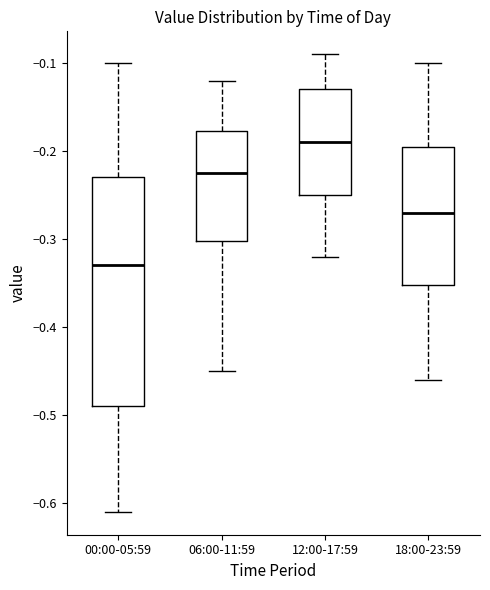

Reading left to right, read every box against the y-axis: the position of its median line, the range the box covers, and the ends of its whiskers. The values are not printed on the chart, so give them approximately, as read against the axis.

00:00-05:59: median -0.33, box -0.49 to -0.23, whiskers -0.61 to -0.10
06:00-11:59: median -0.22, box -0.30 to -0.18, whiskers -0.45 to -0.12
12:00-17:59: median -0.19, box -0.25 to -0.13, whiskers -0.32 to -0.09
18:00-23:59: median -0.27, box -0.35 to -0.19, whiskers -0.46 to -0.10